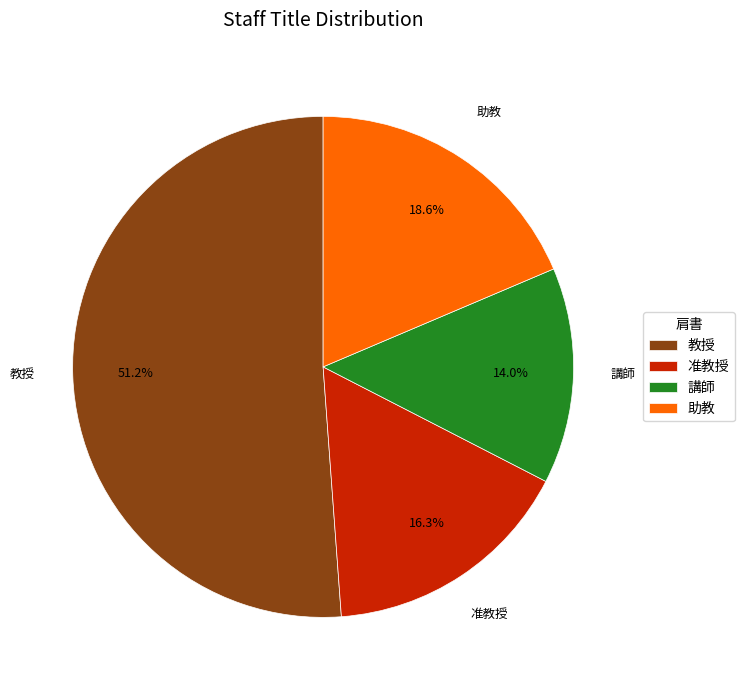

True or false: 教授 accounts for 56% of the total.

False